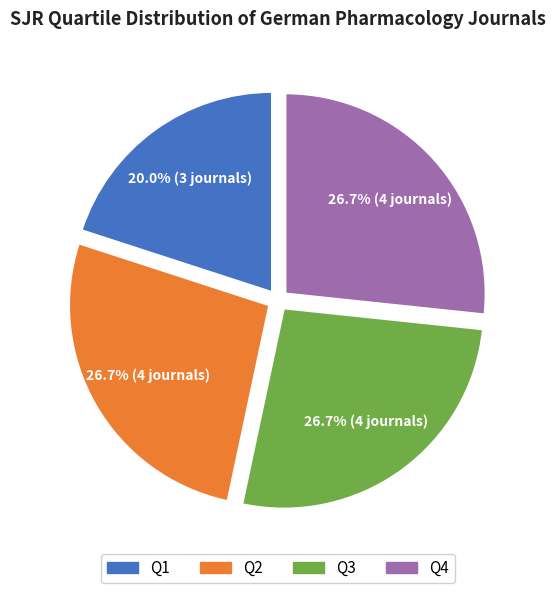

Which slice is the smallest?

Q1